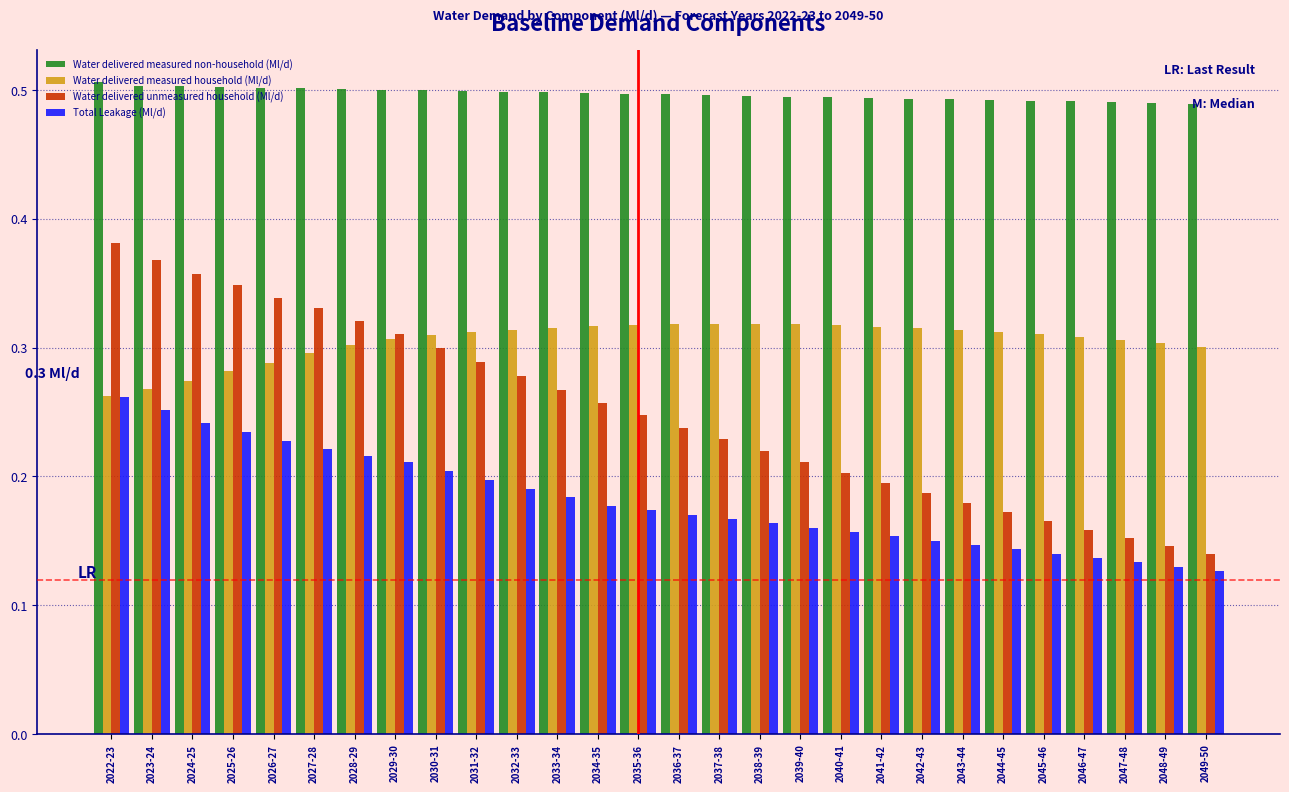

The value of Total Leakage (Ml/d) at 2022-23 is 0.1. True or false?

False